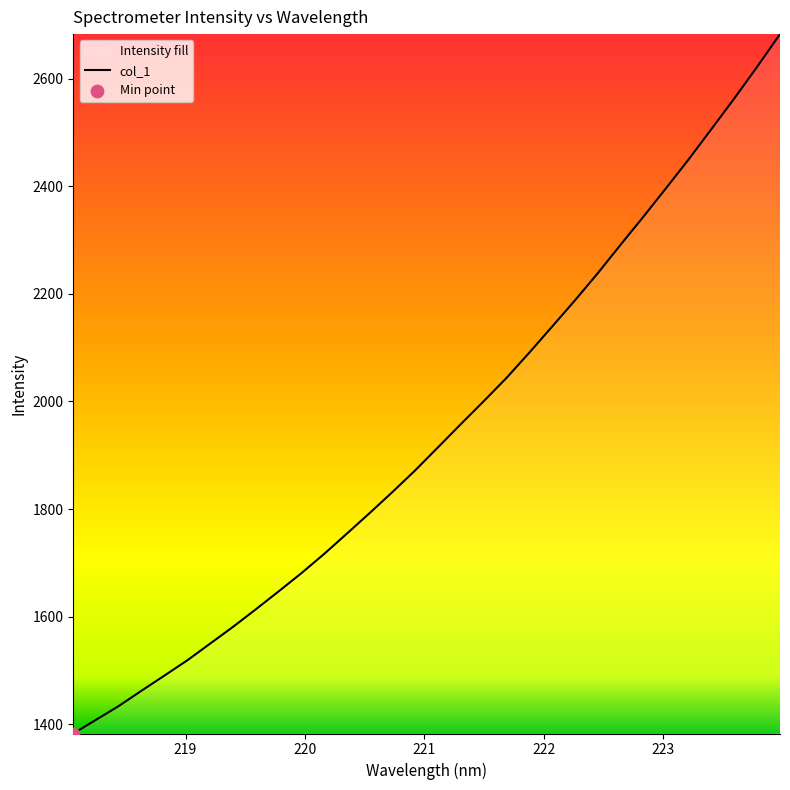

What is the greatest value displayed?

2682.7